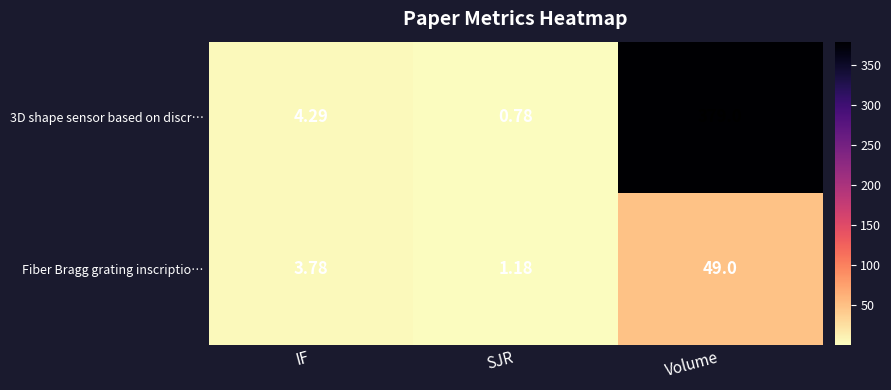

List the labels in order of Fiber Bragg grating inscriptio… value, smallest first.

SJR, IF, Volume